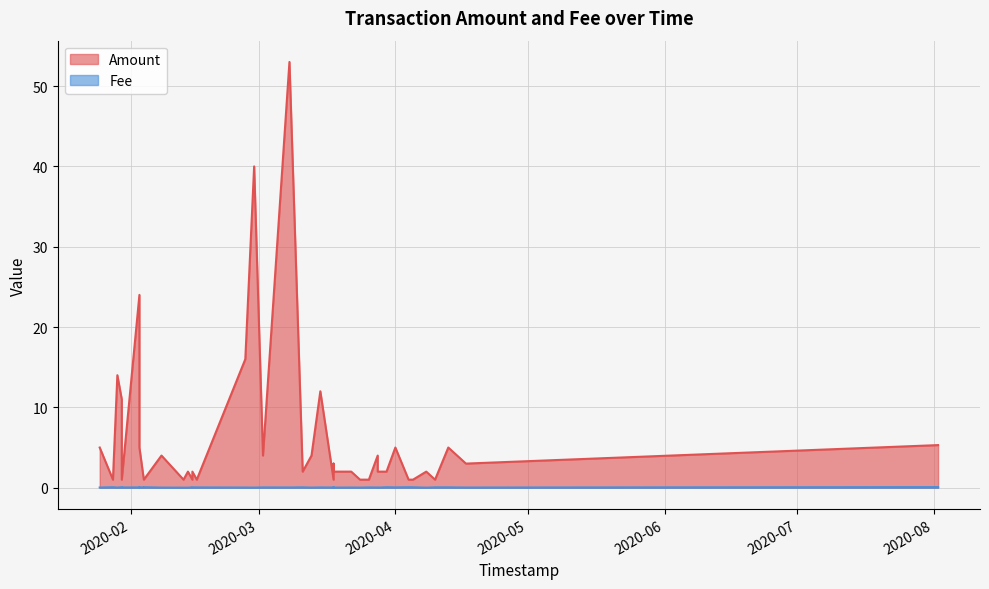

True or false: Amount and Fee intersect in this chart.

False